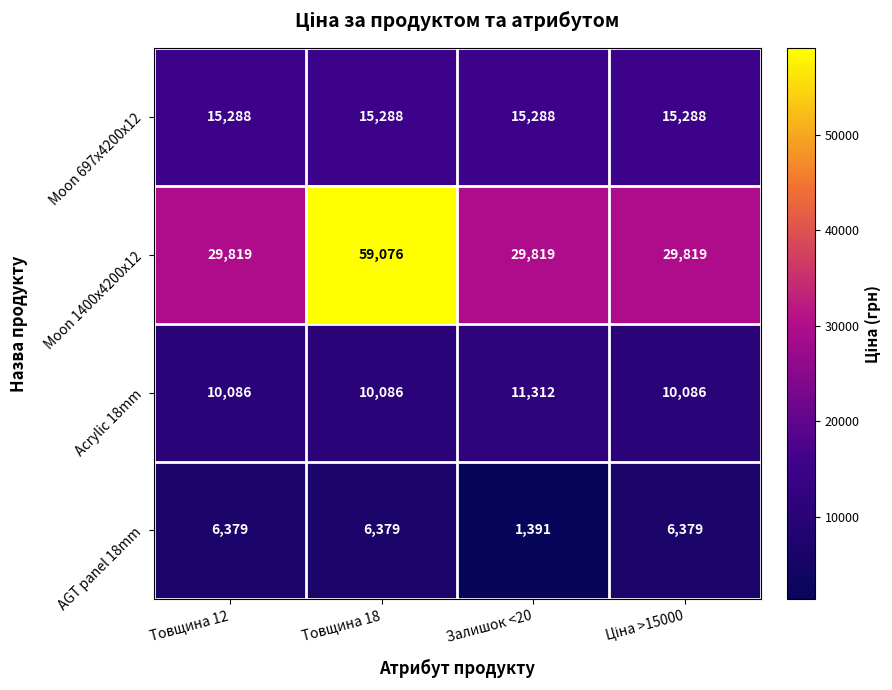

At how many categories does at least one series exceed 5368?

4